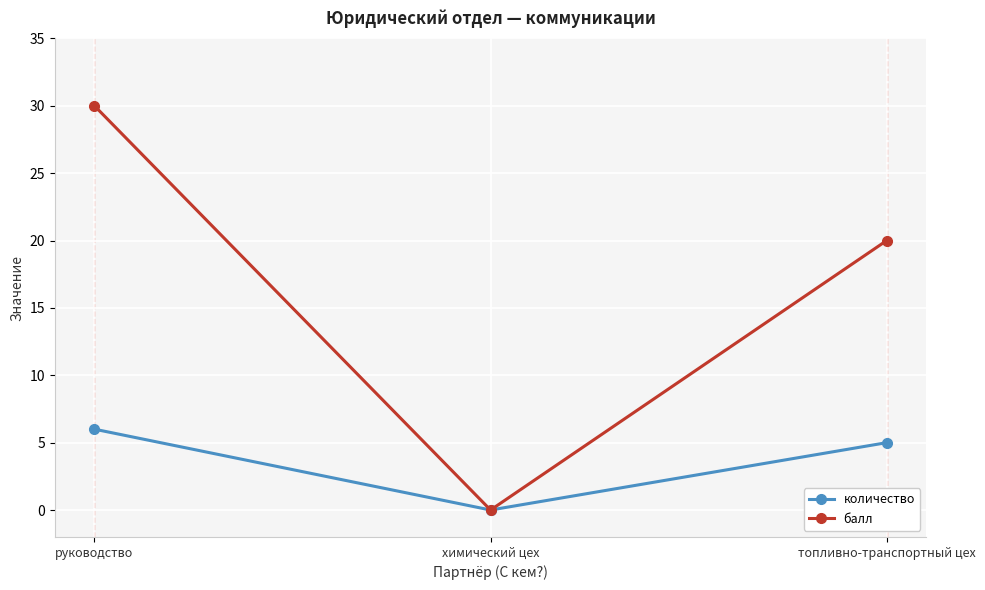

Reading right to left, transcribe all the data shown in this chart.

количество: 5	0	6
балл: 20	0	30